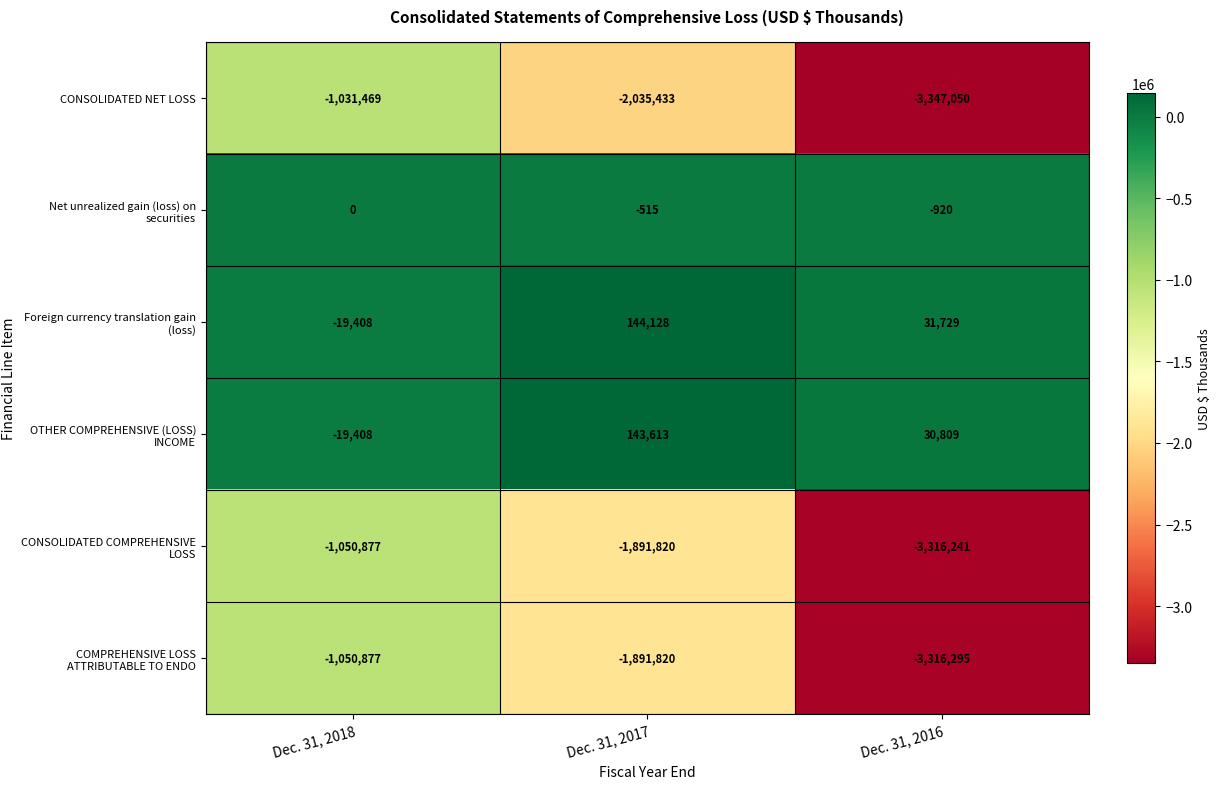

List the labels in order of CONSOLIDATED NET LOSS value, largest first.

Dec. 31, 2018, Dec. 31, 2017, Dec. 31, 2016